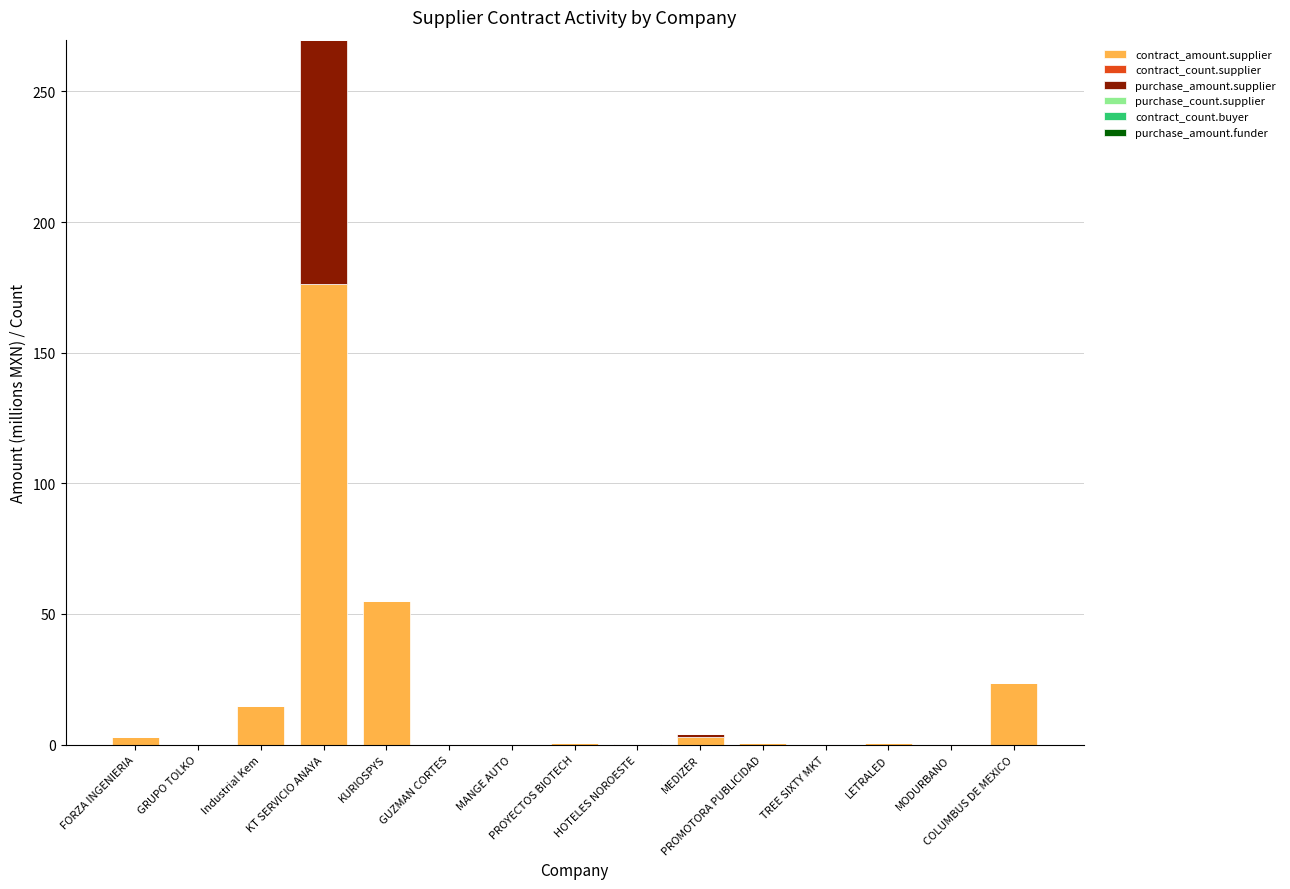

What is the highest value of the contract_amount.supplier series?

176.2